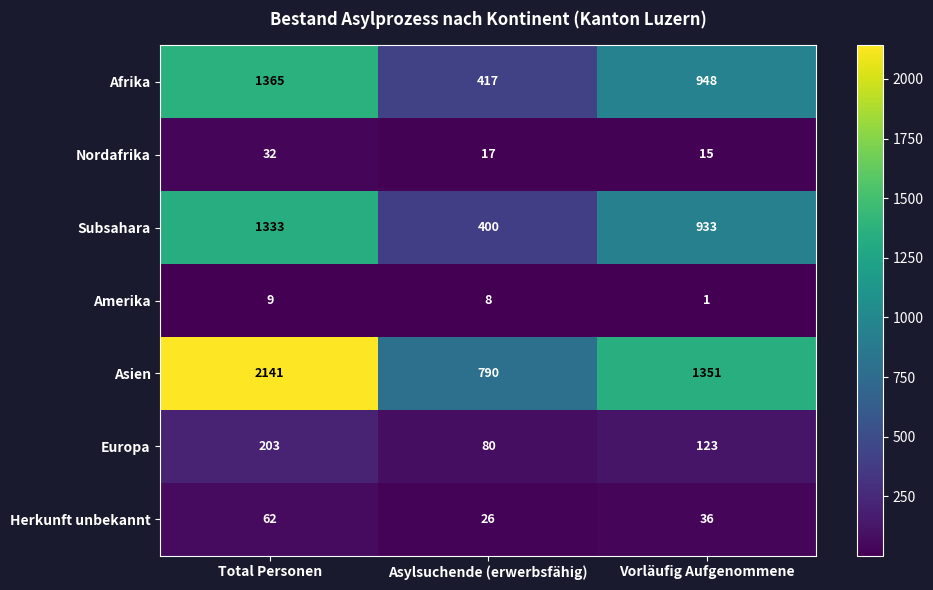

What is the approximate value of Europa at Total Personen, to the nearest 50?

200